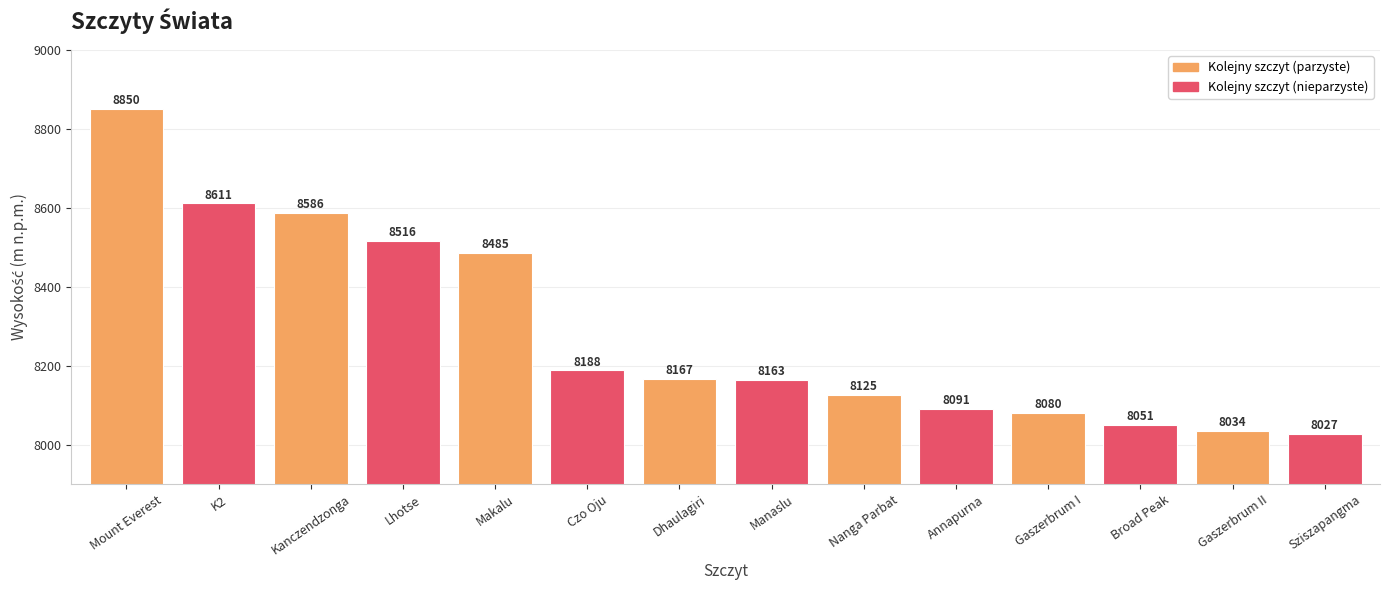

At which category does the chart reach its peak across all series?

Mount Everest